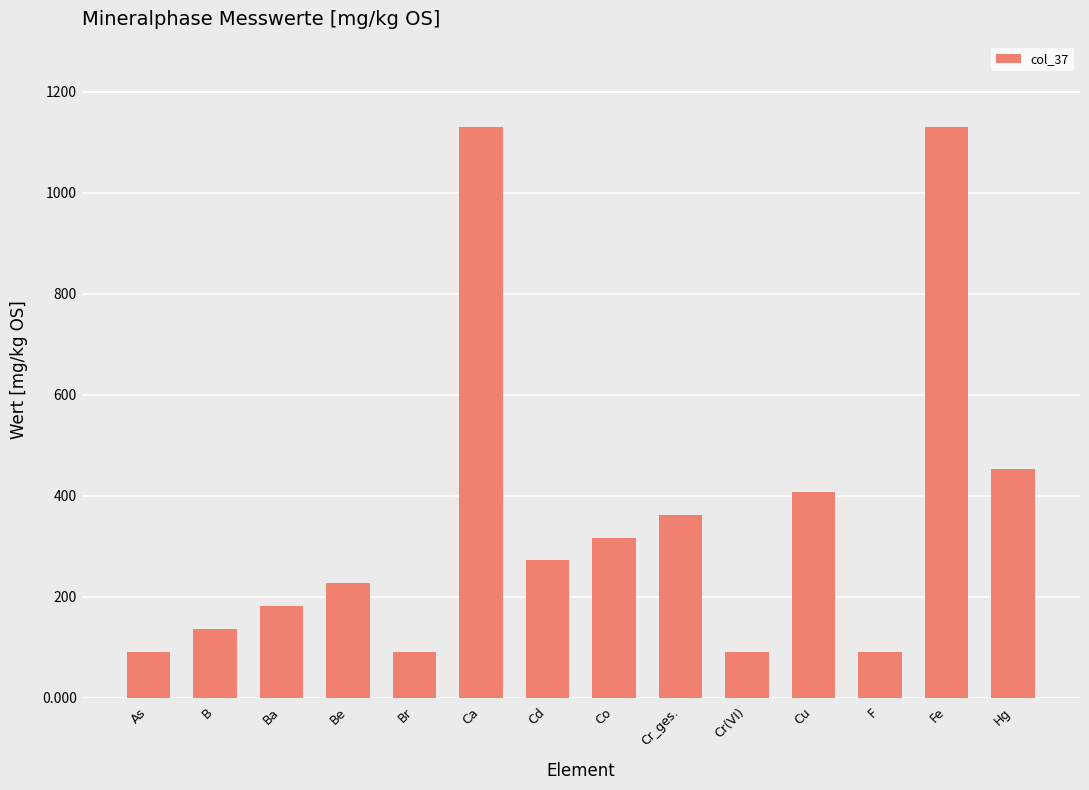

The value at Ba is 181.0. True or false?

True